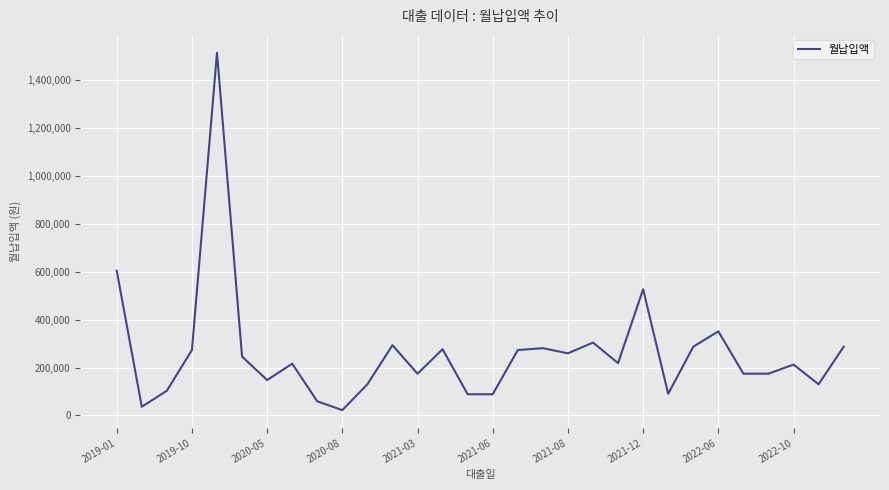

What is the greatest value displayed?

1512095.3